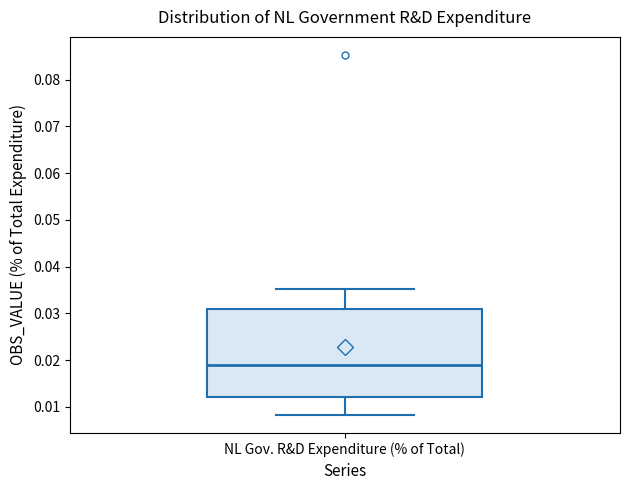

Read this box plot against the y-axis: the position of the median line, the range covered by the box, and the ends of both whiskers. The values are not printed on the chart, so give them approximately, as read against the axis.

median 0.019, box 0.012 to 0.031, whiskers 0.008 to 0.035